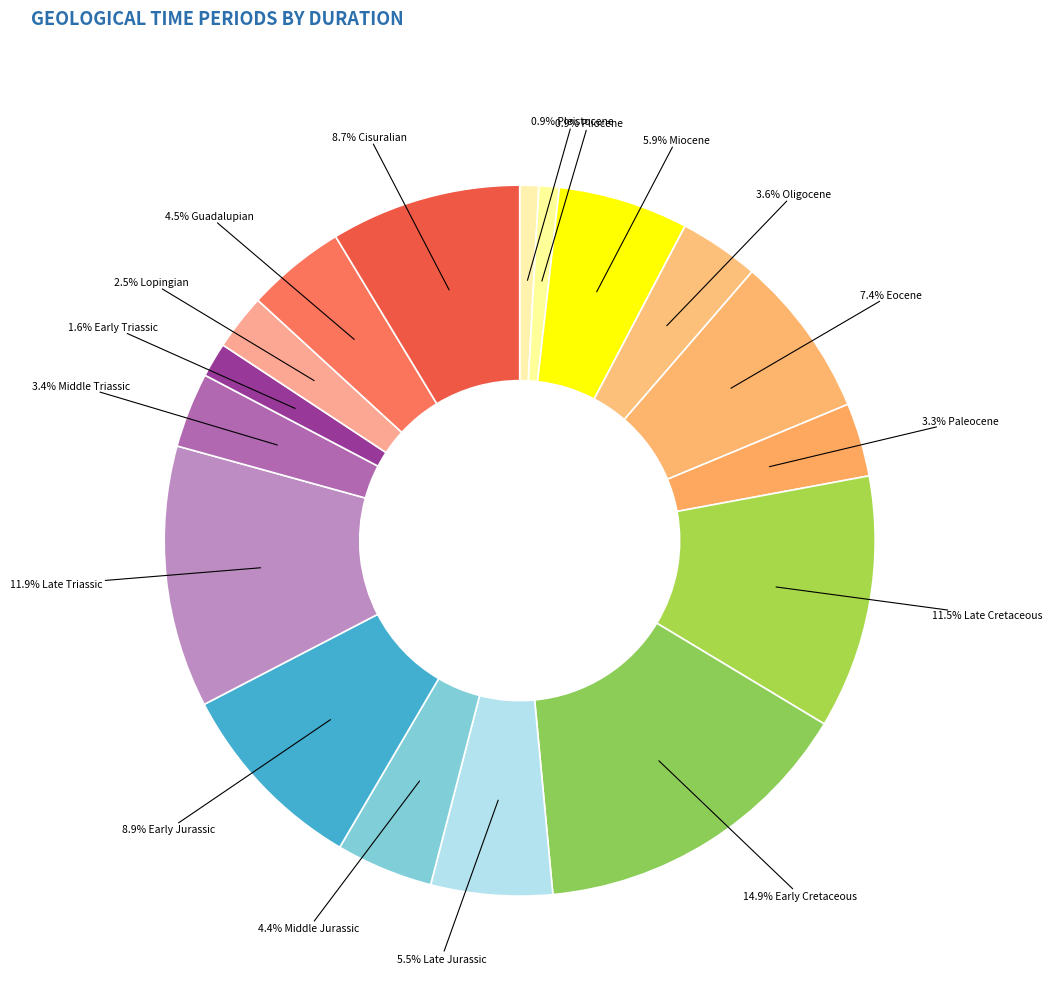

How many segments does this pie chart have?

18